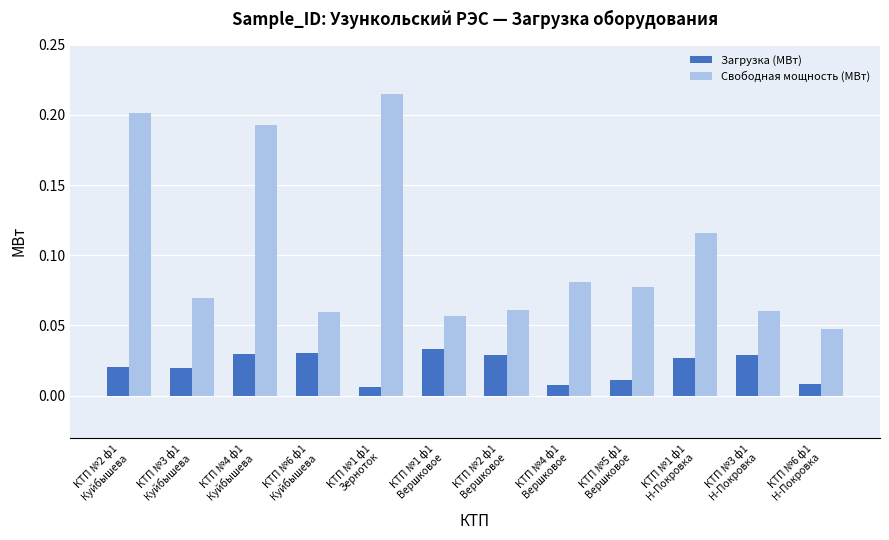

Rank the series at КТП №1 ф1
Вершковое from lowest to highest value.

Загрузка (МВт), Свободная мощность (МВт)